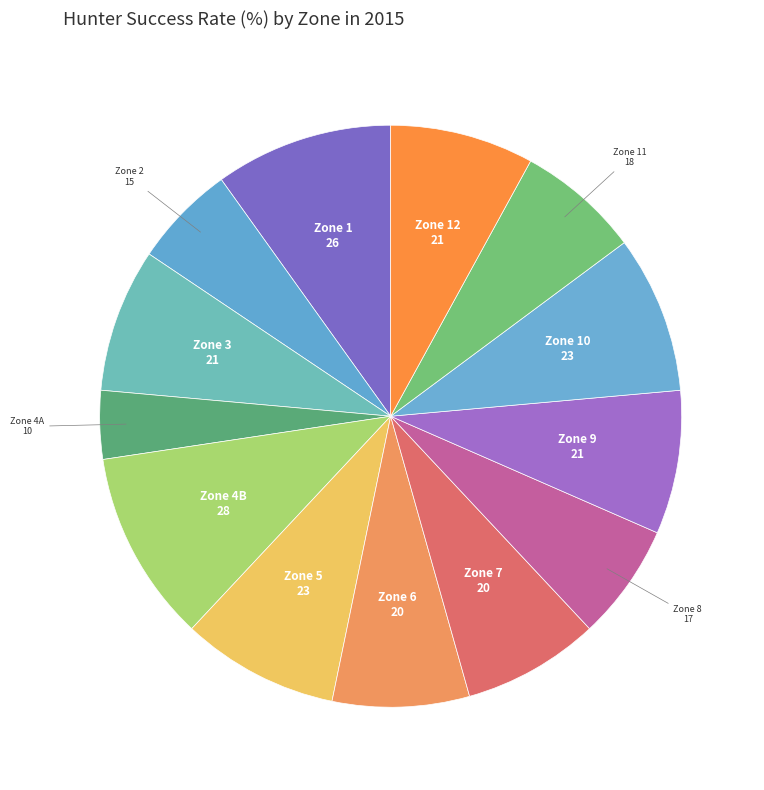

How many segments does this pie chart have?

13